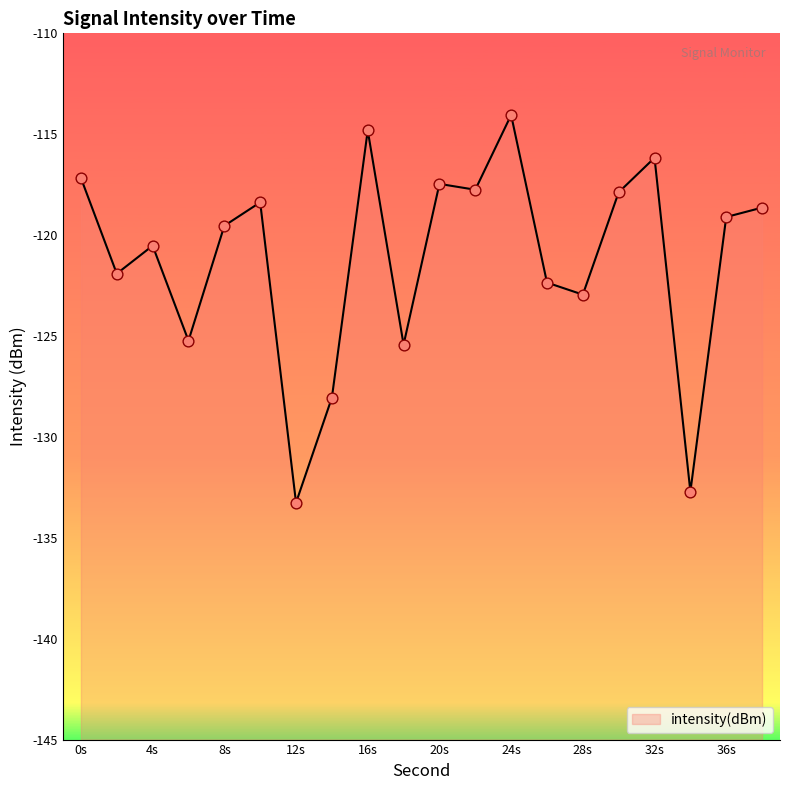

What is the change in value from 20 to 34?

-15.3